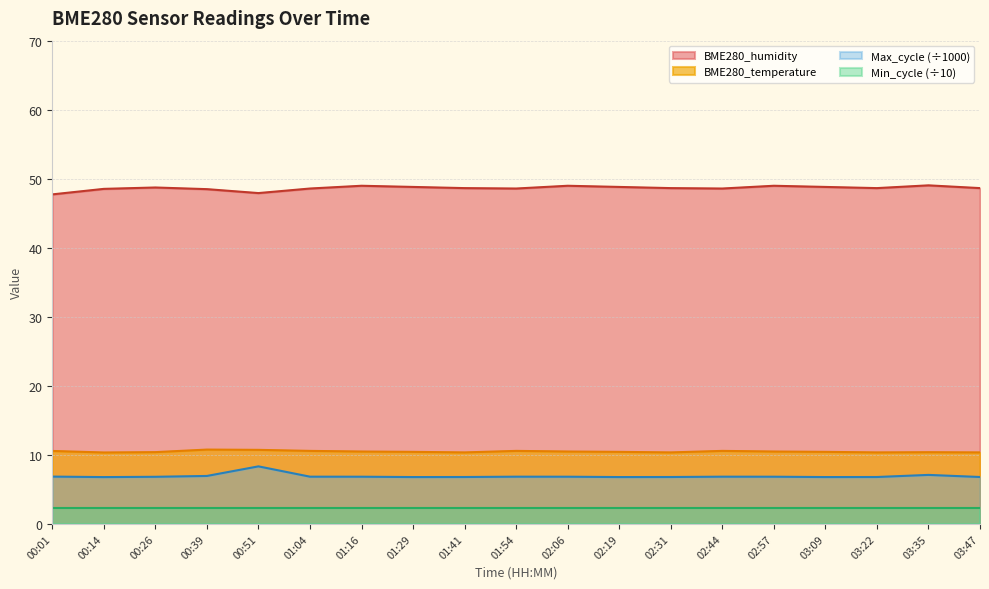

What is the difference between the Max_cycle values at 02:31 and 00:51?

1.5